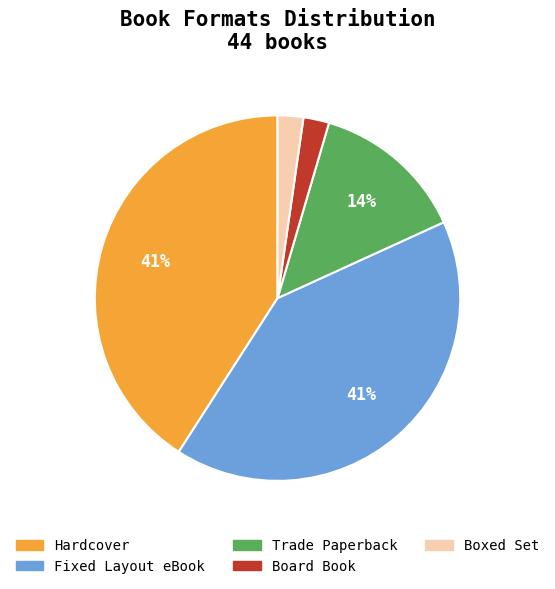

Is it true that Hardcover is 41% of the pie?

True